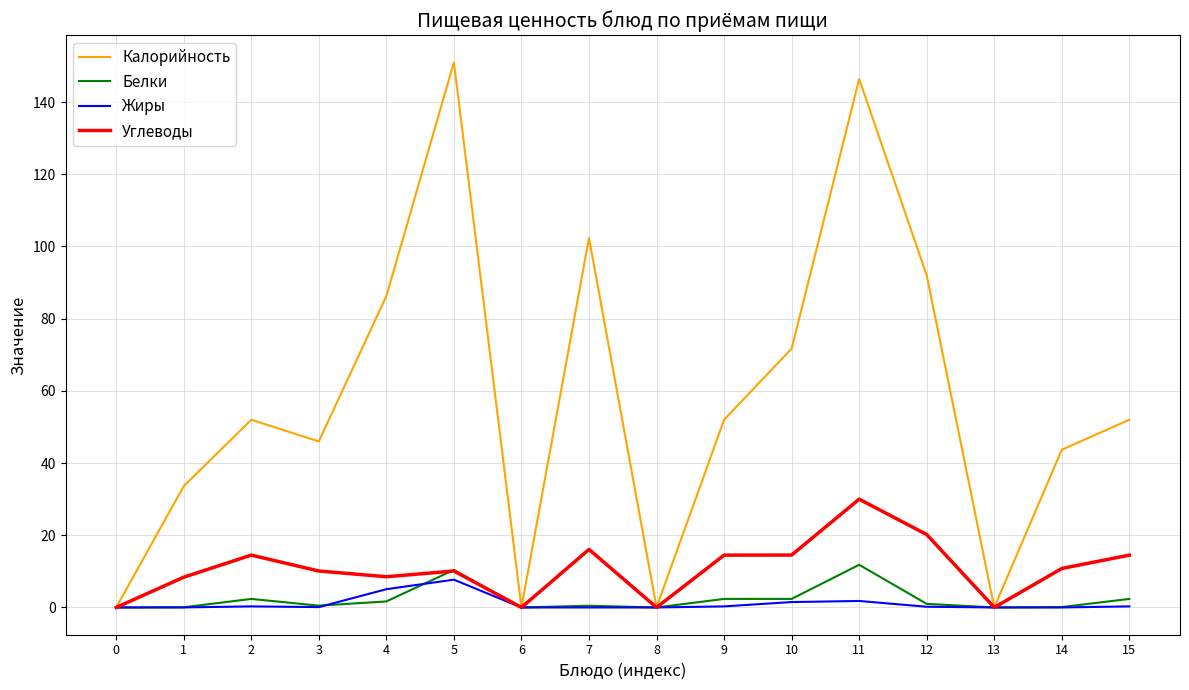

The value of Калорийность at 6 is 99.9. True or false?

False